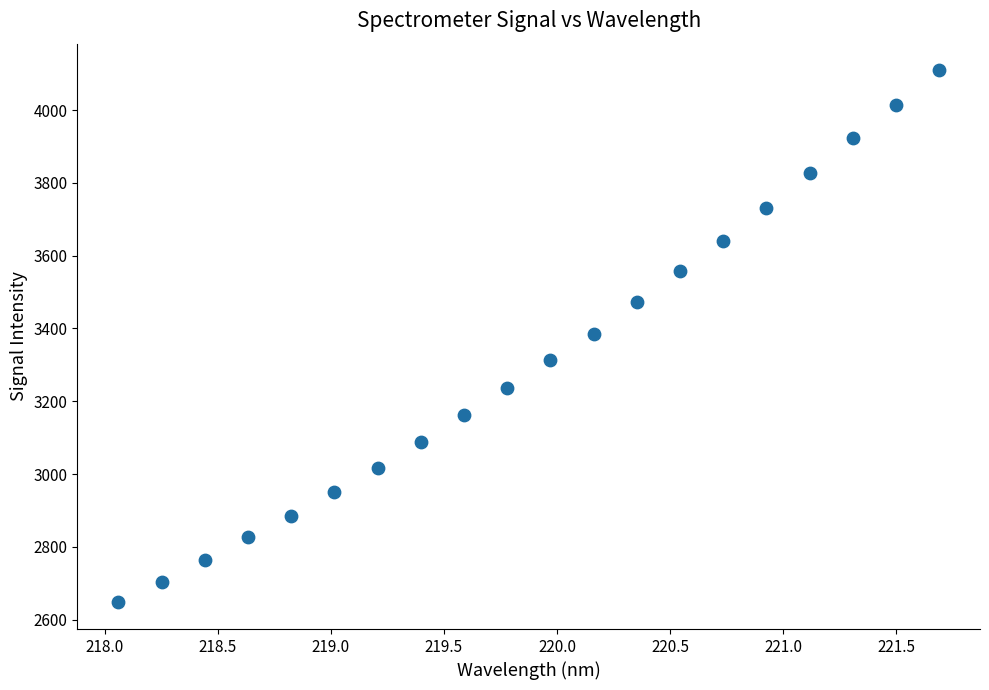

What is the range of X values (max minus min)?

3.6